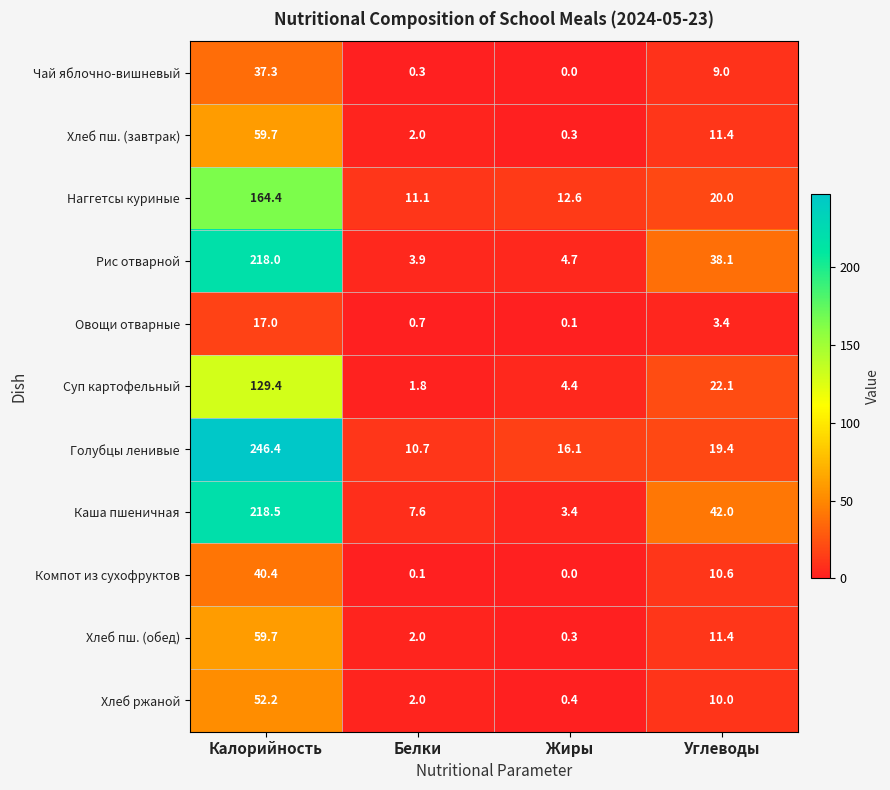

What is the greatest value displayed?

246.4